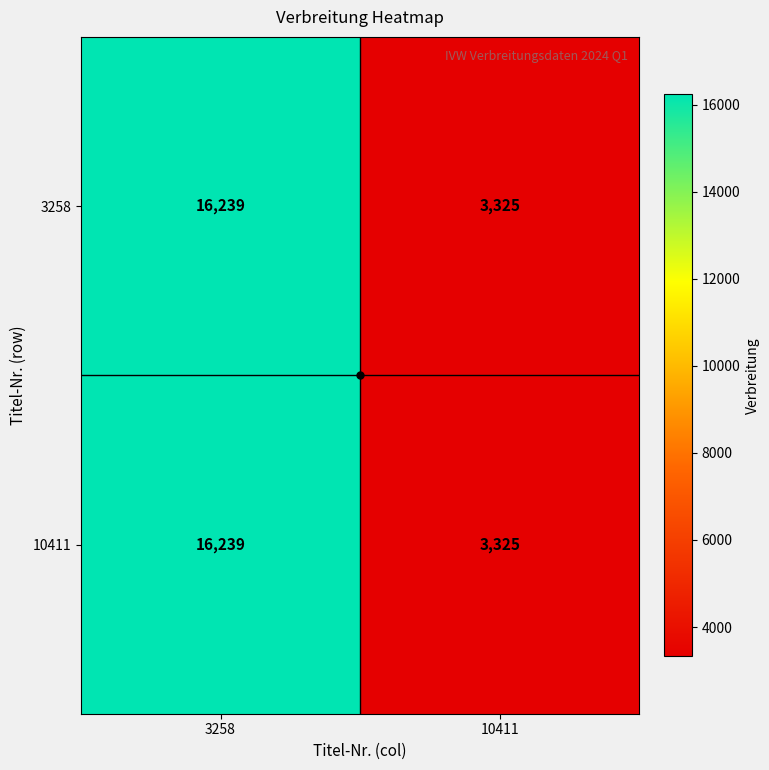

Which category has the lowest value in the 3258 series?

10411